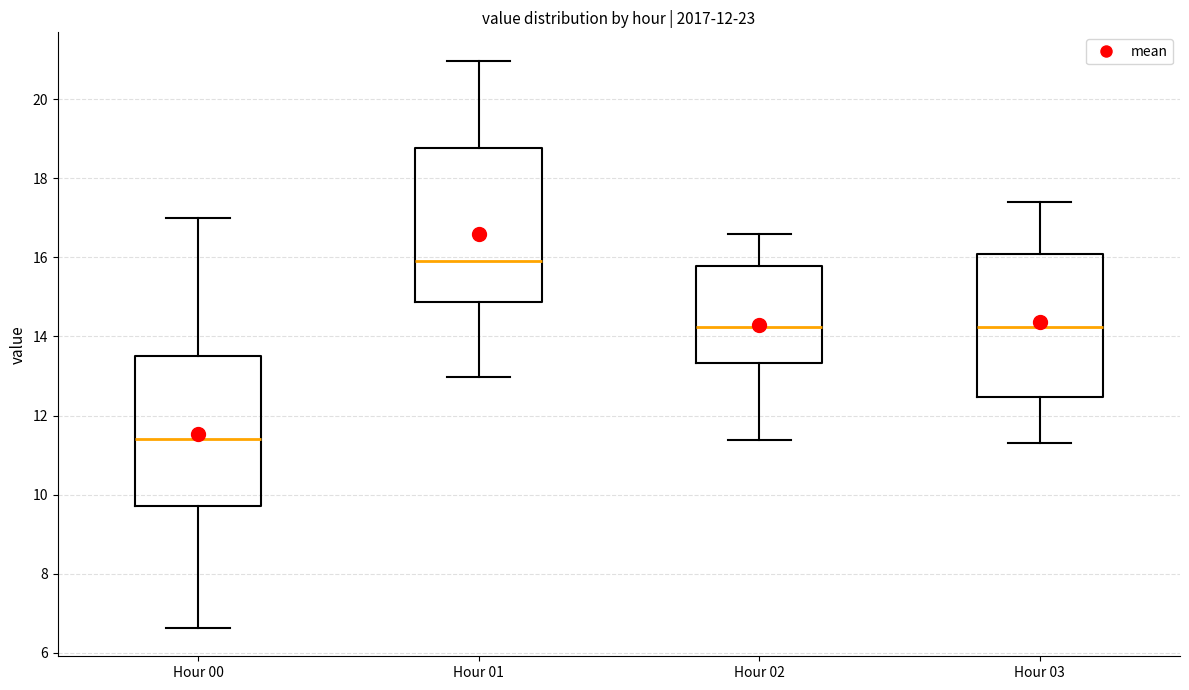

Reading left to right, transcribe this box plot: for each box, give where its median line is, the range the box spans, and where its two whiskers end, as read against the y-axis. The values are not printed on the chart, so give them approximately, as read against the axis.

Hour 00: median 11.4, box 9.8 to 13.6, whiskers 6.6 to 17.0
Hour 01: median 16.0, box 14.8 to 18.8, whiskers 13.0 to 21.0
Hour 02: median 14.2, box 13.4 to 15.8, whiskers 11.4 to 16.6
Hour 03: median 14.2, box 12.4 to 16.0, whiskers 11.4 to 17.4